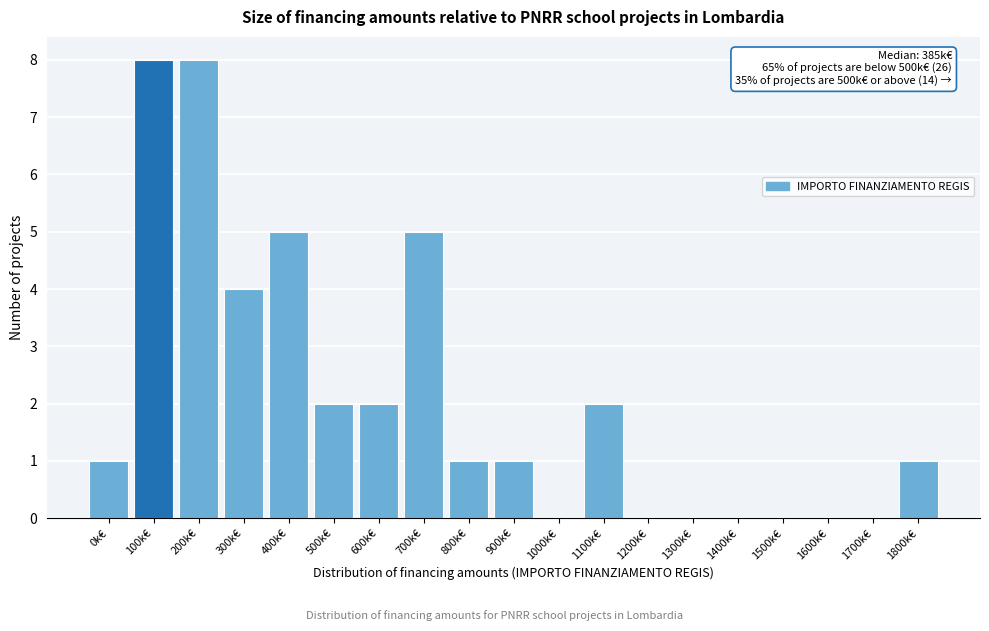

Reading left to right, what are all the values shown in this chart?

0k€=1	100k€=8	200k€=8	300k€=4	400k€=5	500k€=2	600k€=2	700k€=5	800k€=1	900k€=1	1000k€=0	1100k€=2	1200k€=0	1300k€=0	1400k€=0	1500k€=0	1600k€=0	1700k€=0	1800k€=1